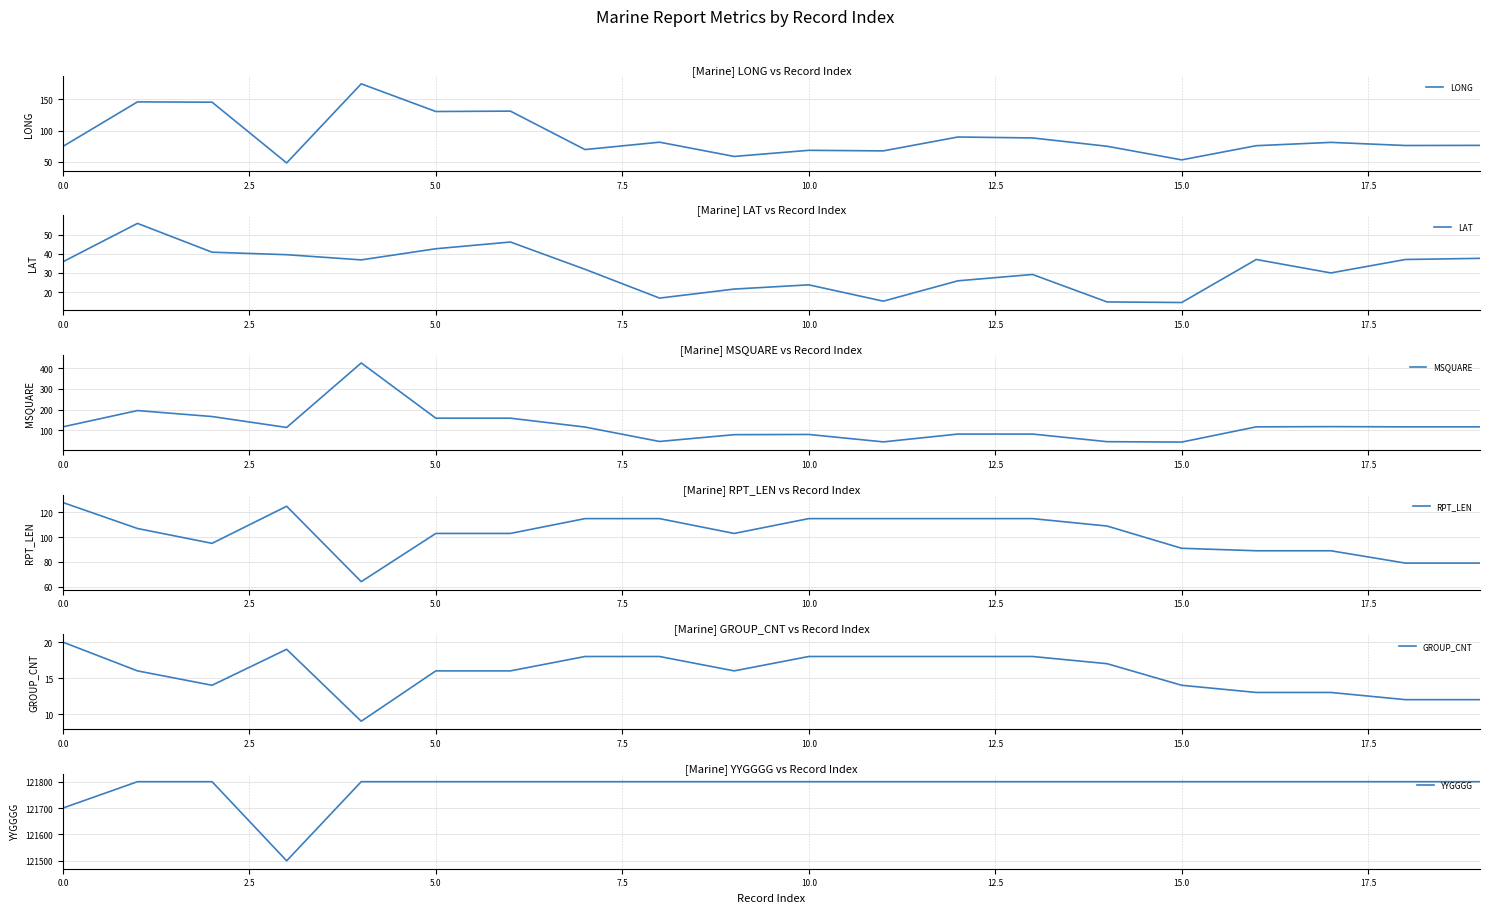

True or false: LONG has a value of 101.5 at 9.

False